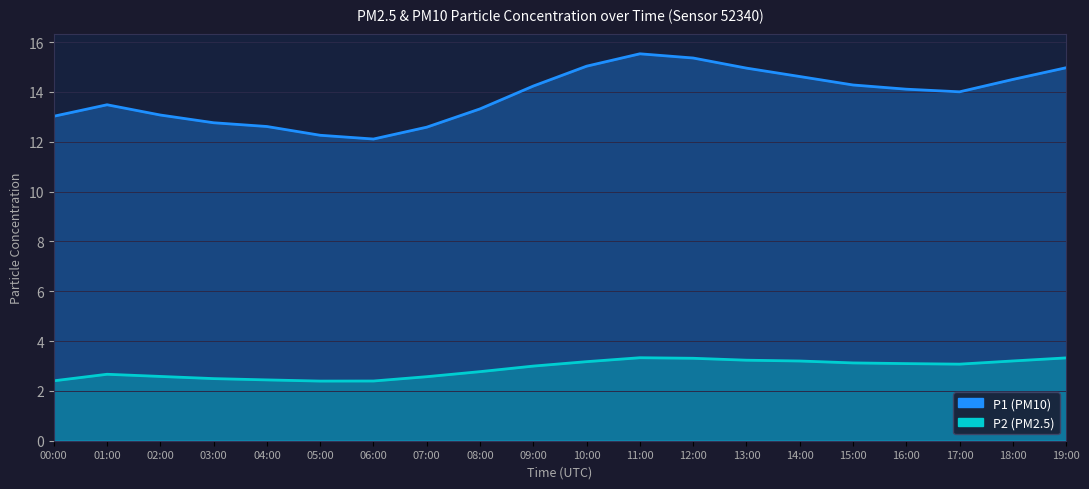

List the series in order of their peak value, lowest first.

P2, P1